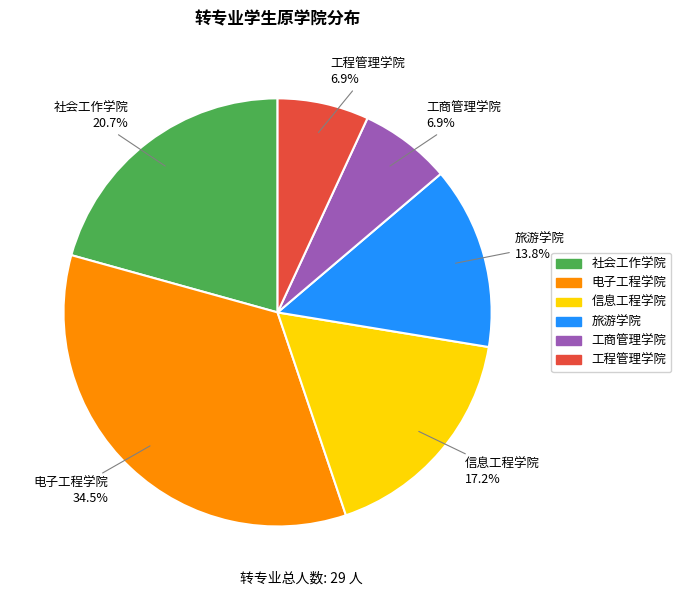

Combined, do 信息工程学院 and 社会工作学院 account for over 50%?

No